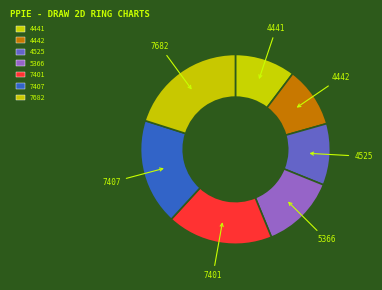

How many segments does this pie chart have?

7